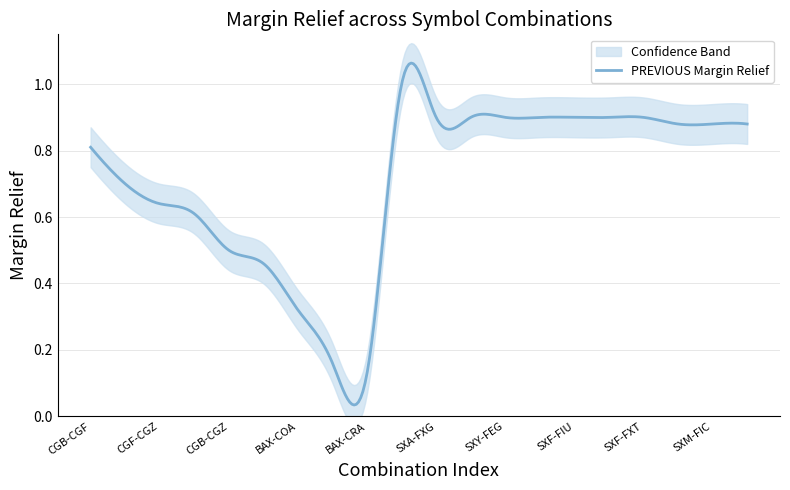

How many interior local peaks does the lower_band series have?

1